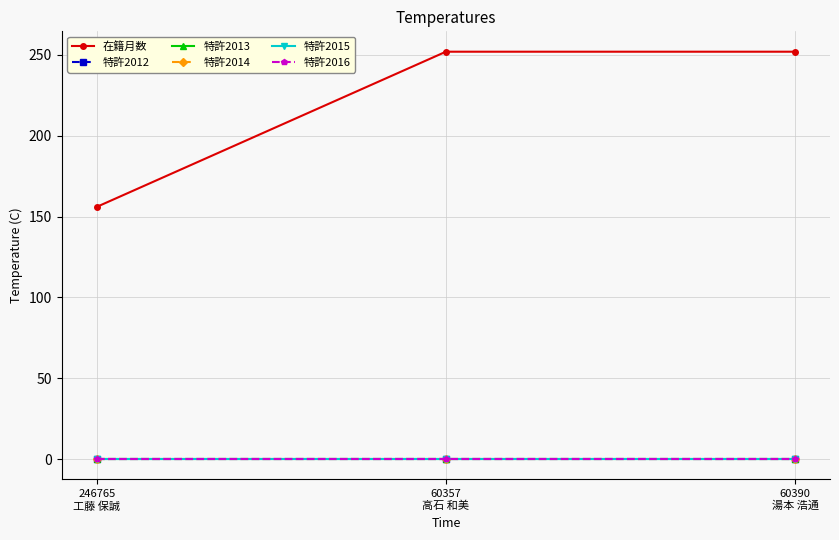

What is the spread (max minus min) of values at 60390
湯本 浩通?

252